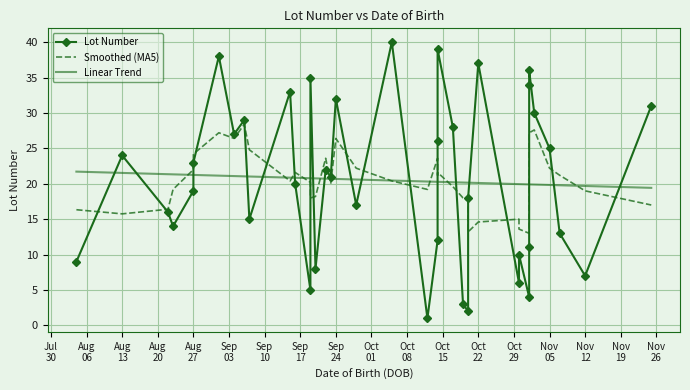

True or false: Lot Number has more than 0 interior local peaks.

True